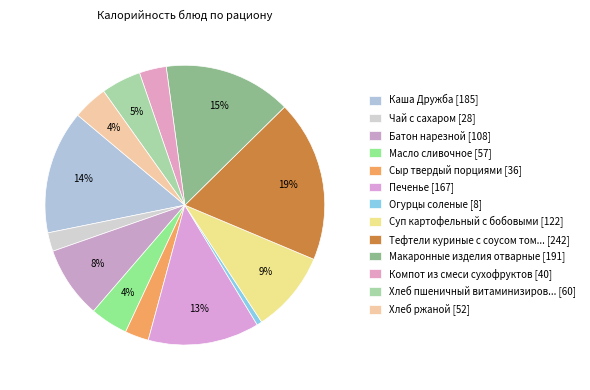

Count the number of slices in the pie.

13